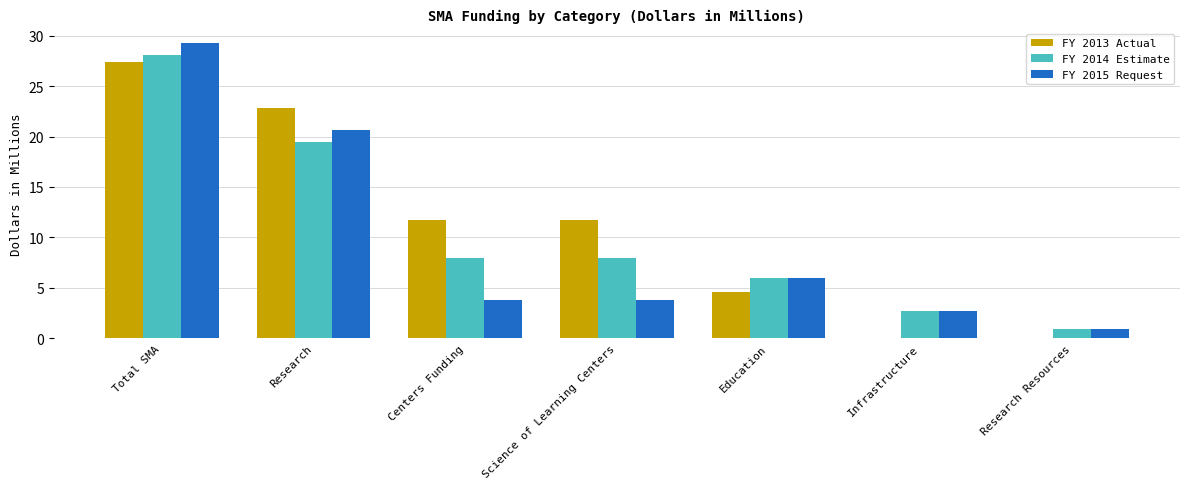

What is the sum of the FY 2013 Actual values at Total SMA and Centers Funding?

39.1